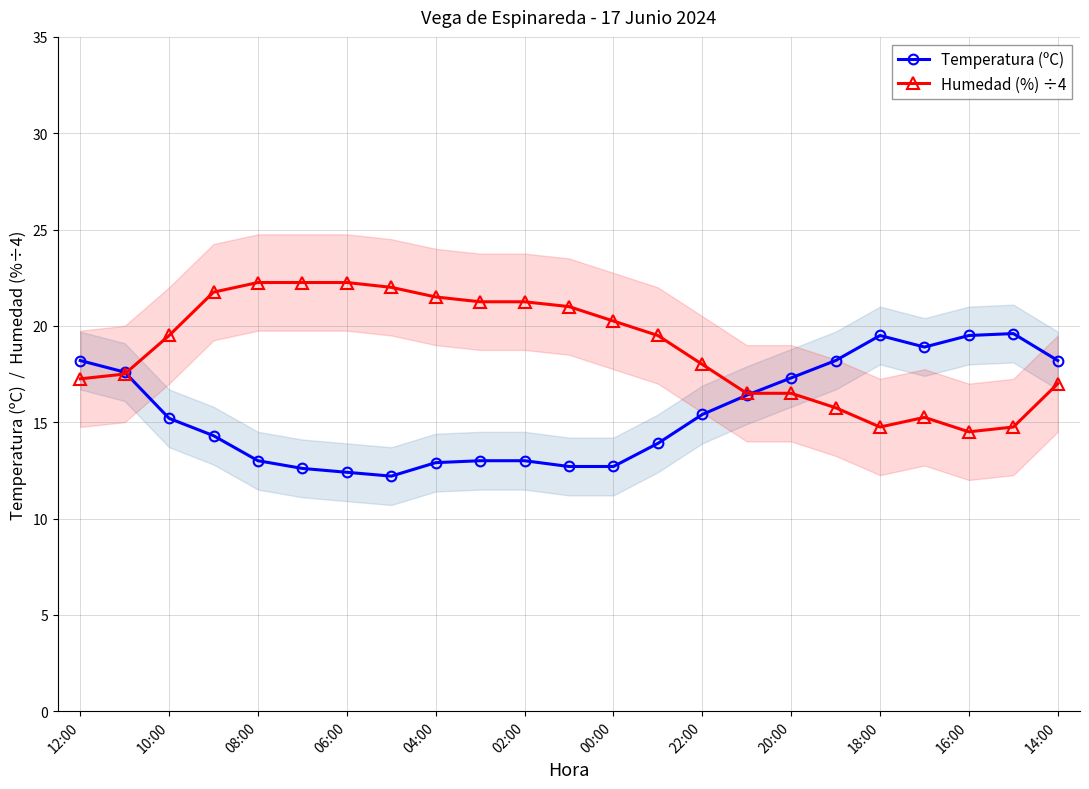

True or false: Temperatura (ºC) has a value of 13.0 at 02:00.

True